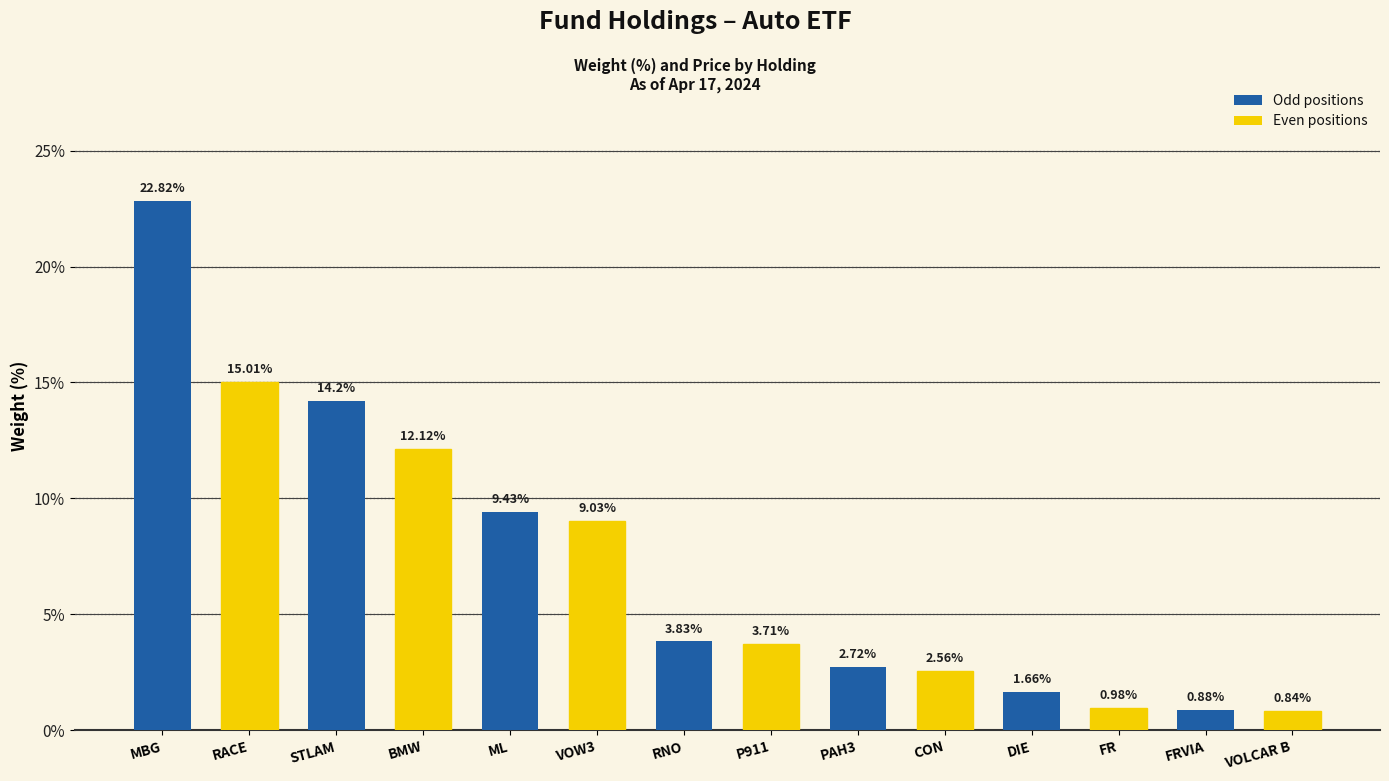

The value at BMW is 12.1. True or false?

True